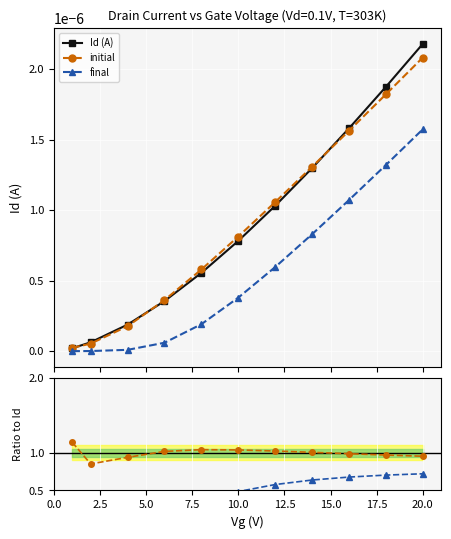

True or false: Id (A) has more than 2 points higher than both neighbors.

False